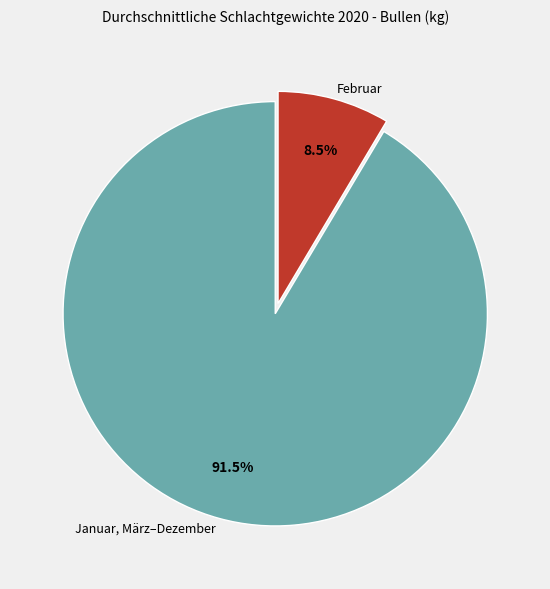

Which slice is the largest?

Januar, März–Dezember